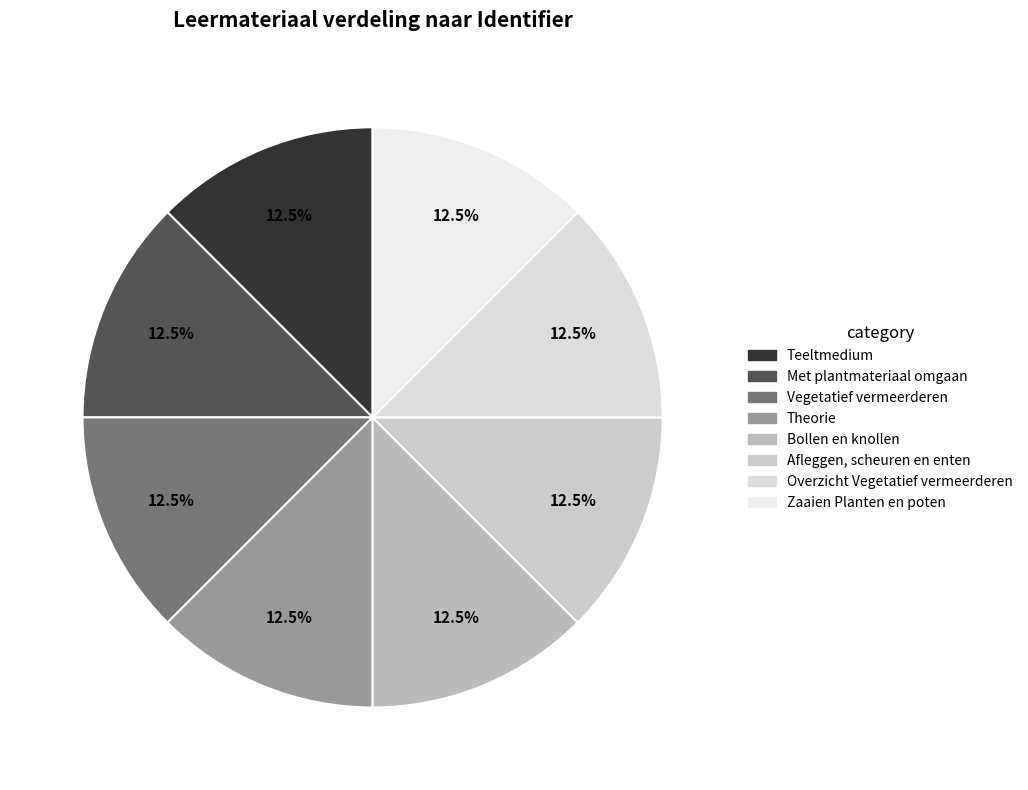

True or false: Zaaien Planten en poten accounts for 1% of the total.

False